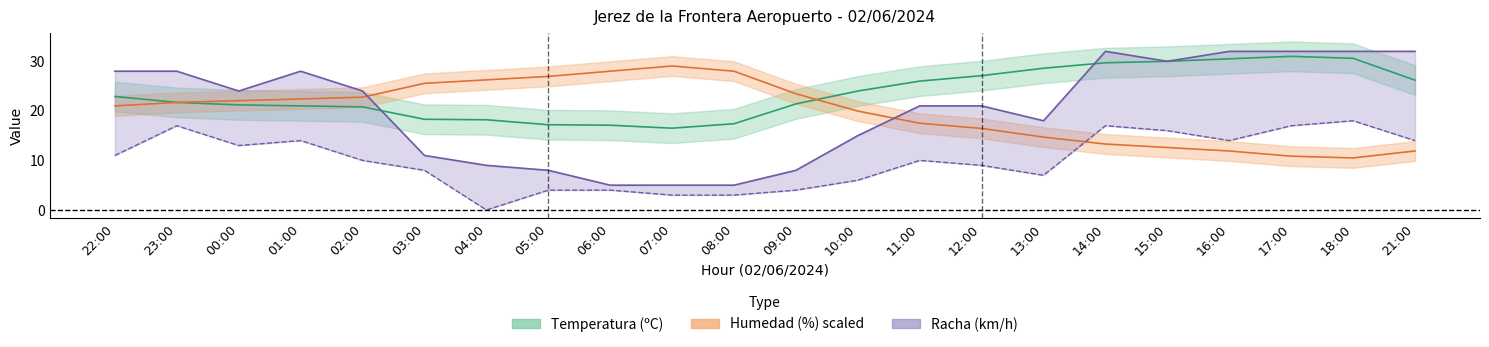

What is the label of the 20th point from the left?

17:00